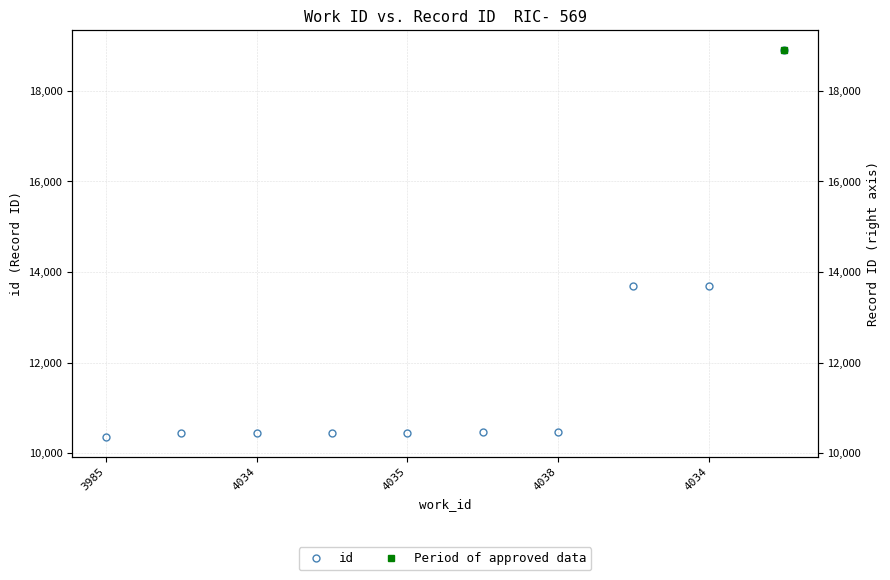

What is the difference between the maximum and minimum values?

8558